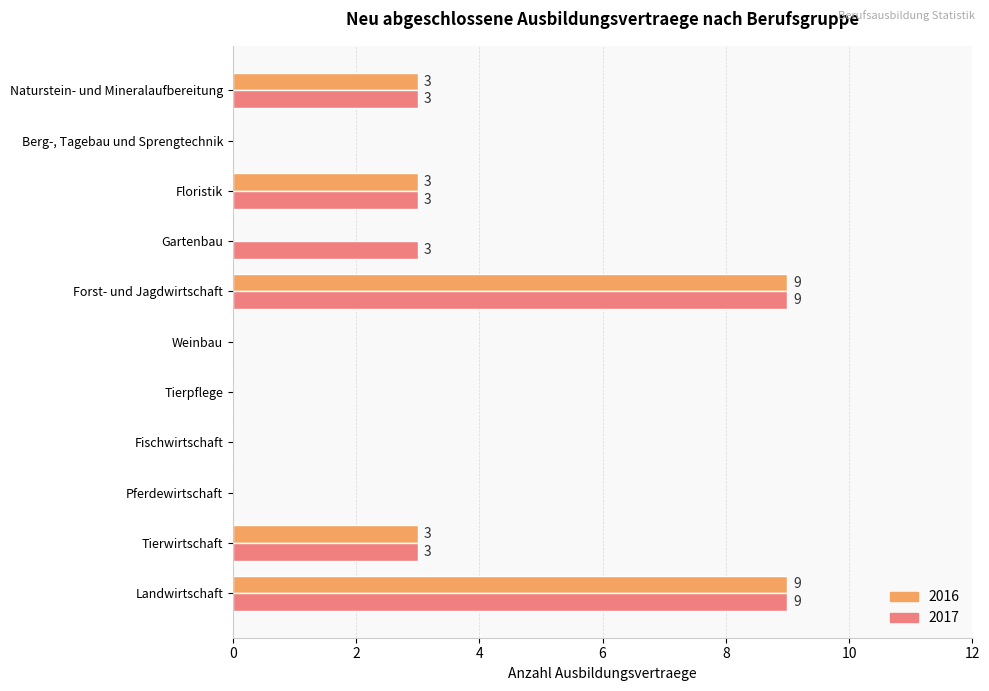

What are all the series names shown in the legend?

2016, 2017